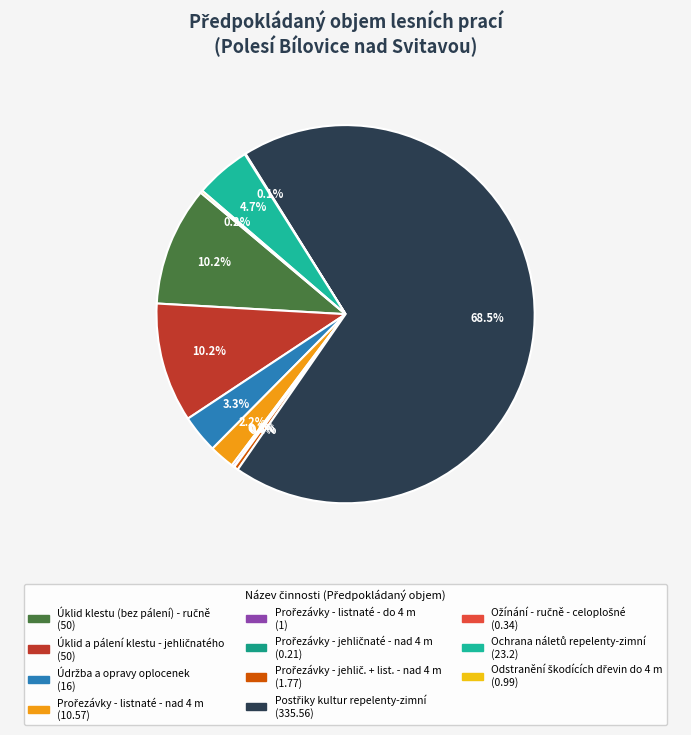

How much of the chart is everything except Postřiky kultur repelenty-zimní?

31.5%